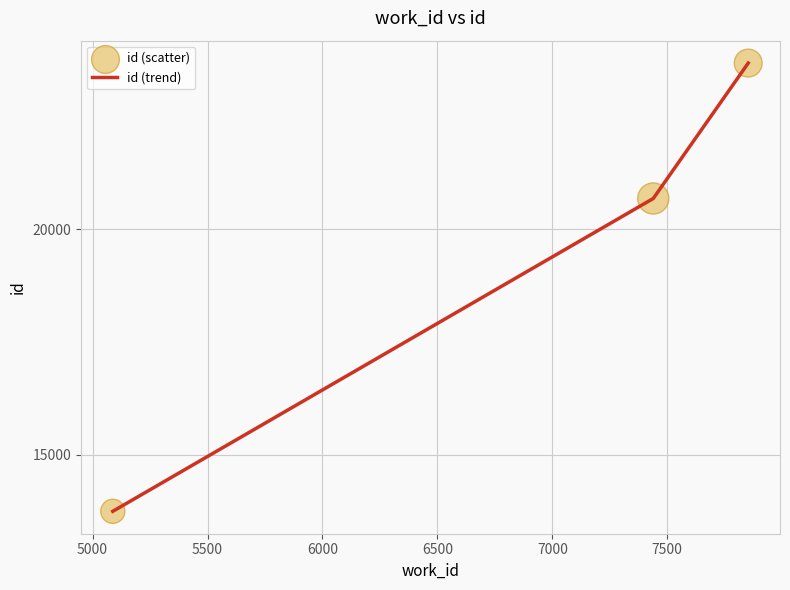

What is the maximum value shown in the chart?

23691